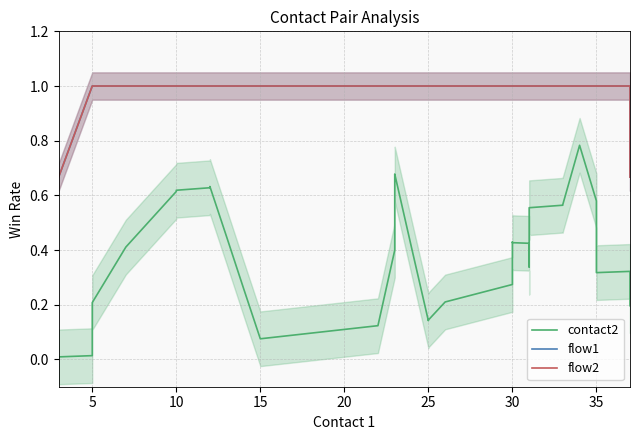

What is the average value of the contact2 series?

0.4